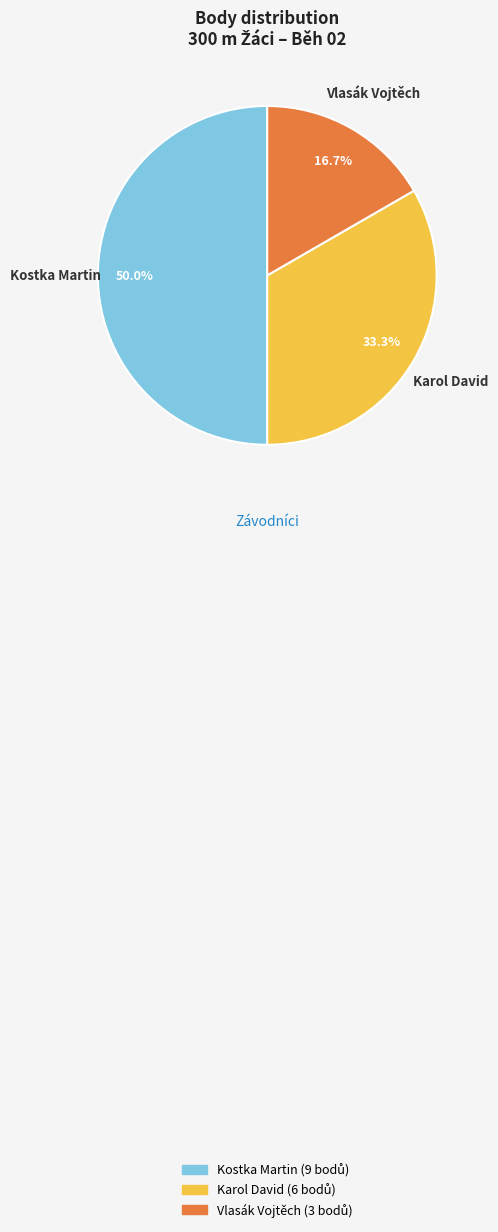

Which category has the biggest portion of the pie?

Kostka Martin